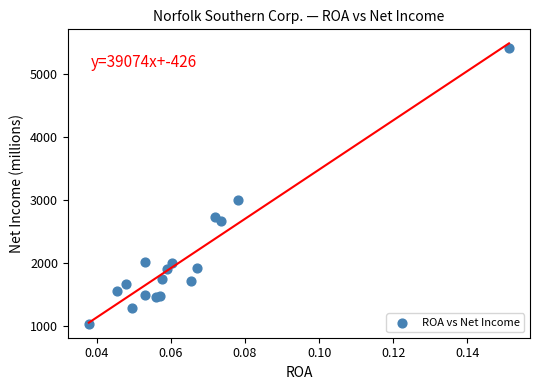

What Y value in the scatter plot is closest to 3219?

3005